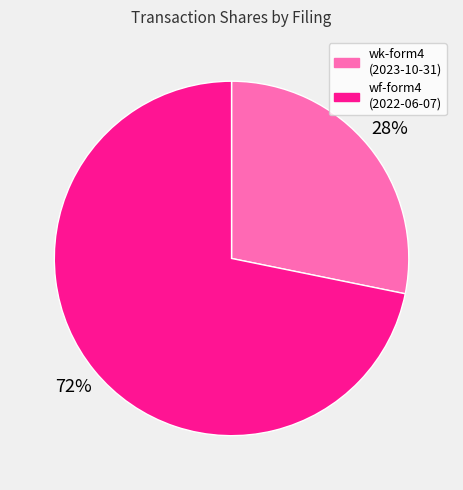

Which category has the biggest portion of the pie?

wf-form4 (2022-06-07)